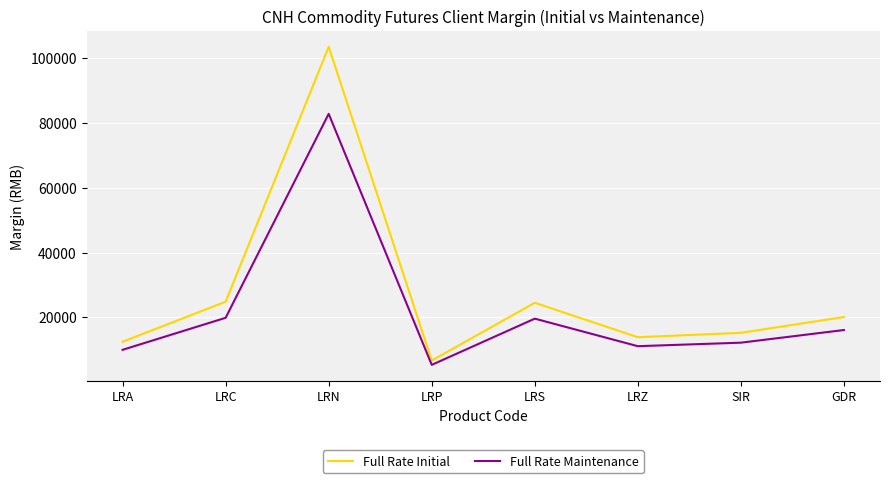

How many values in the Full Rate Initial series are below 20096?

4